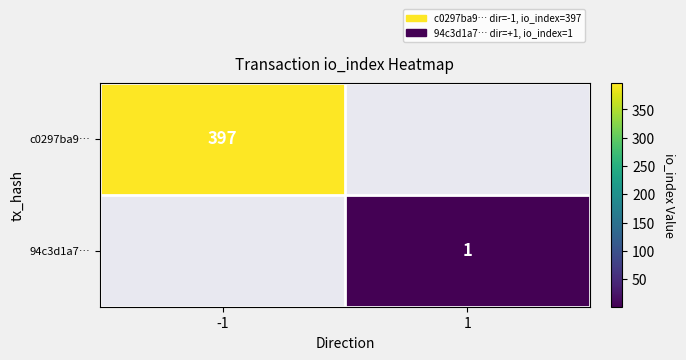

The c0297ba9… series shows 217 at -1. True or false?

False